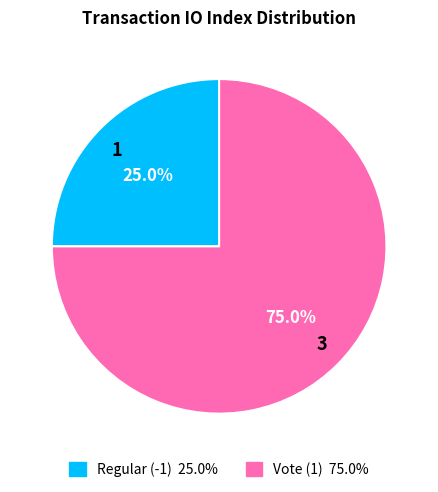

Is there a majority slice in this chart?

Yes